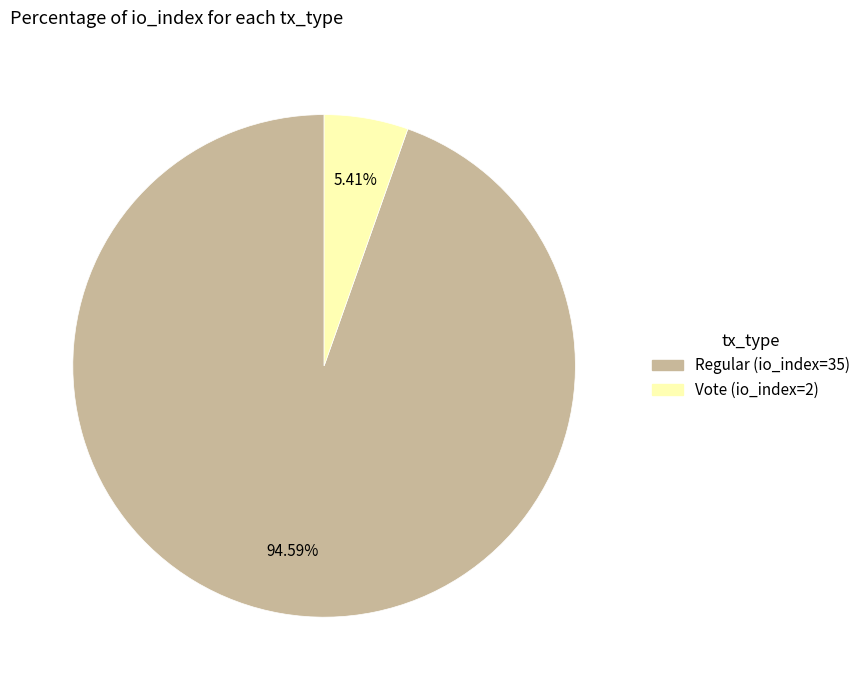

What is the smallest slice in the pie chart?

Vote (io_index=2)